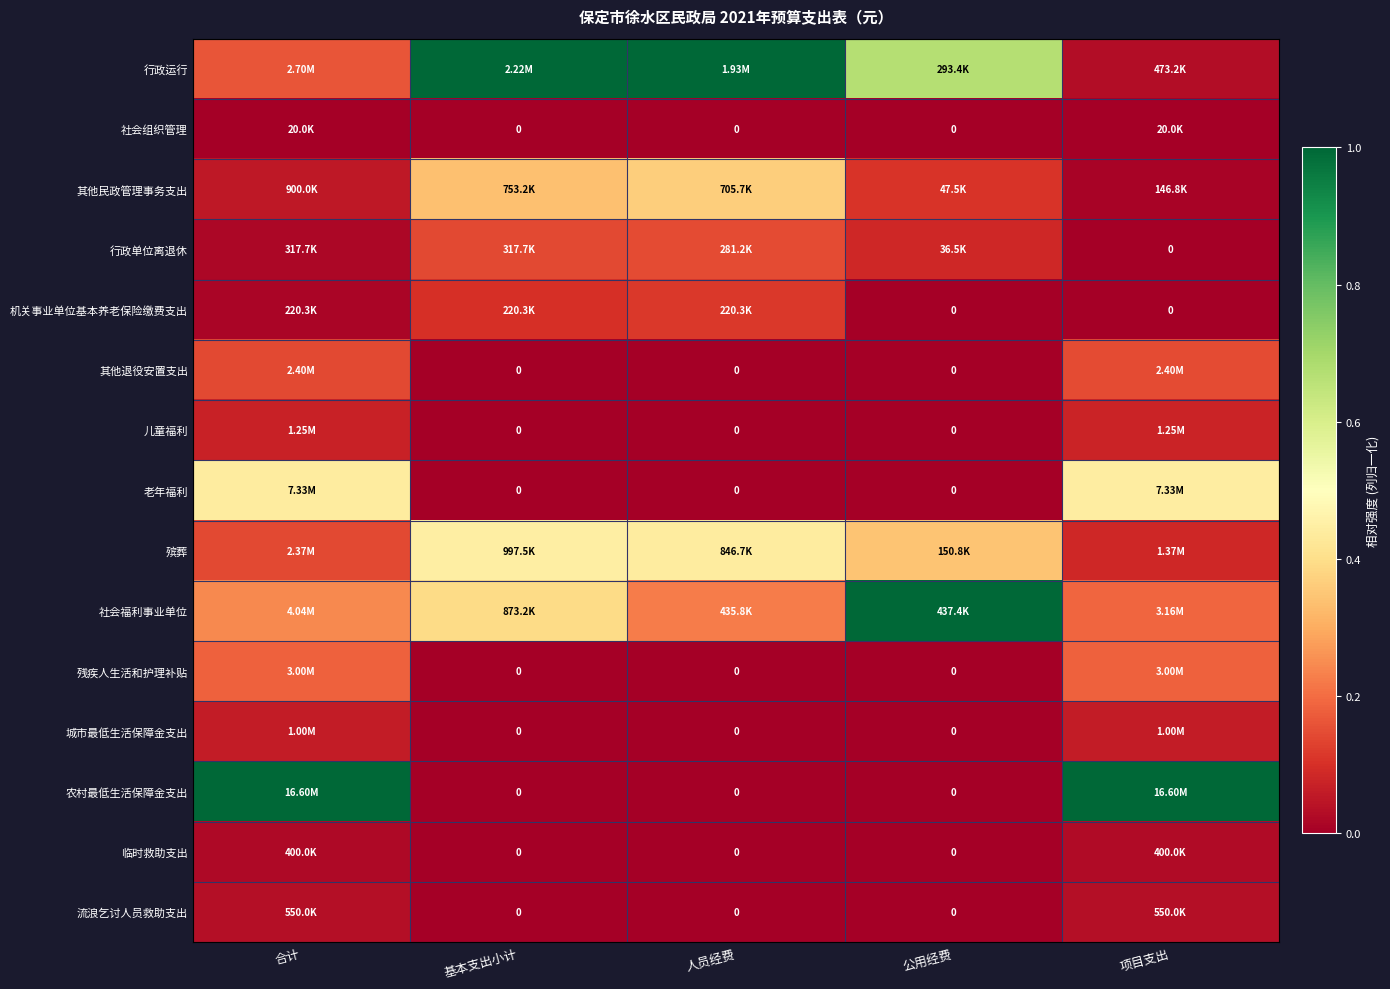

What is the total value across all series at 人员经费?

2.3